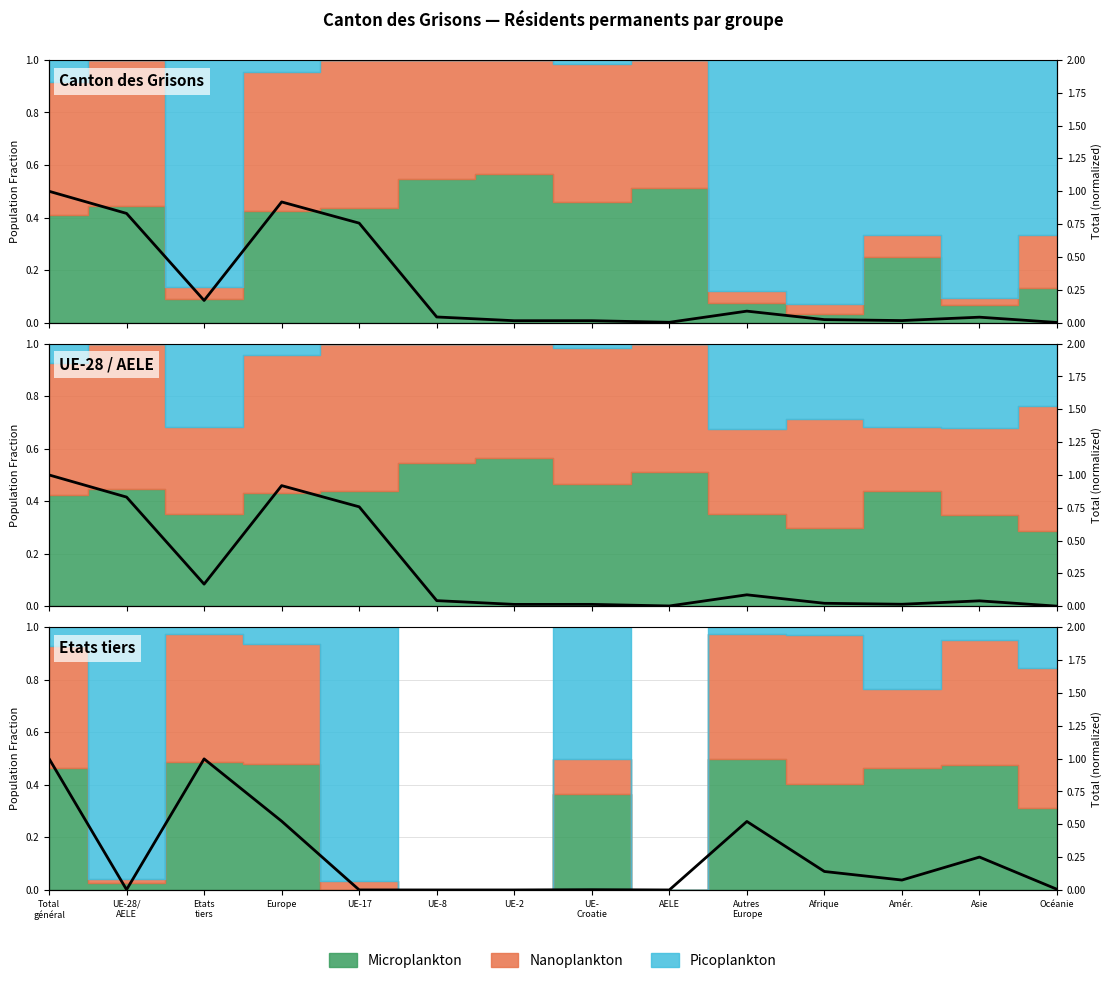

What is the value of the 3rd point from the left?

1.0